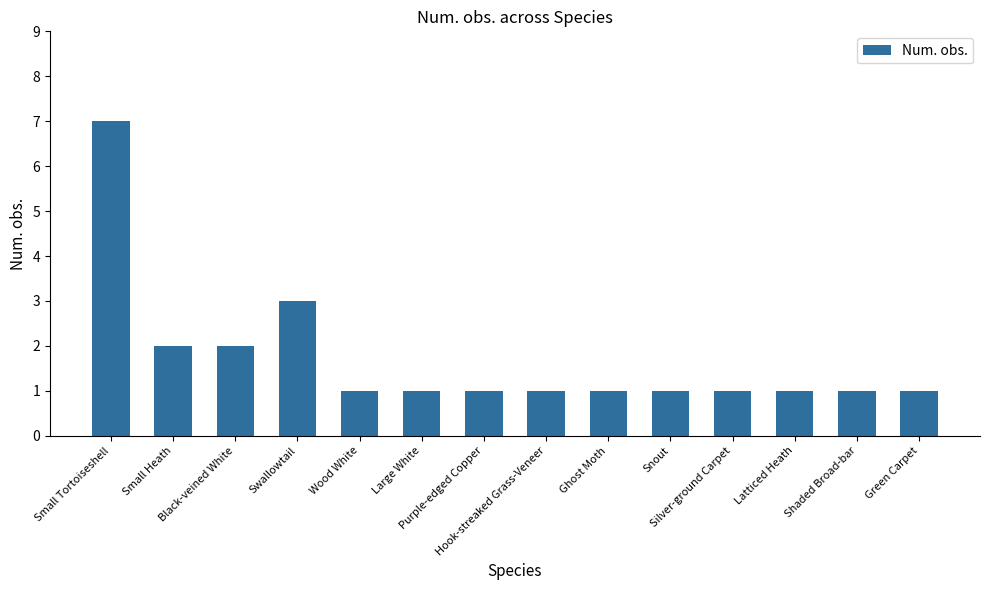

Are the bars grouped side by side (vs. stacked)?

No